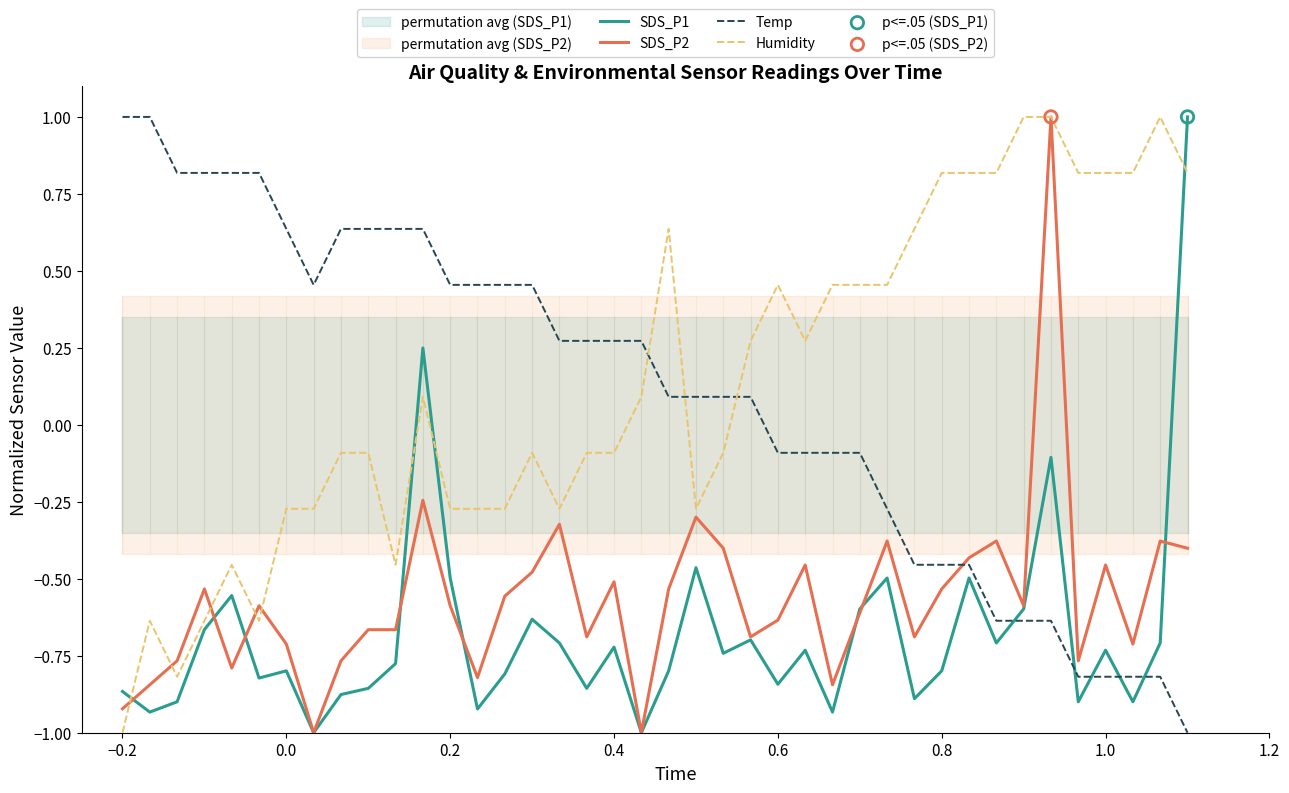

Which series contains the highest Y value?

SDS_P1